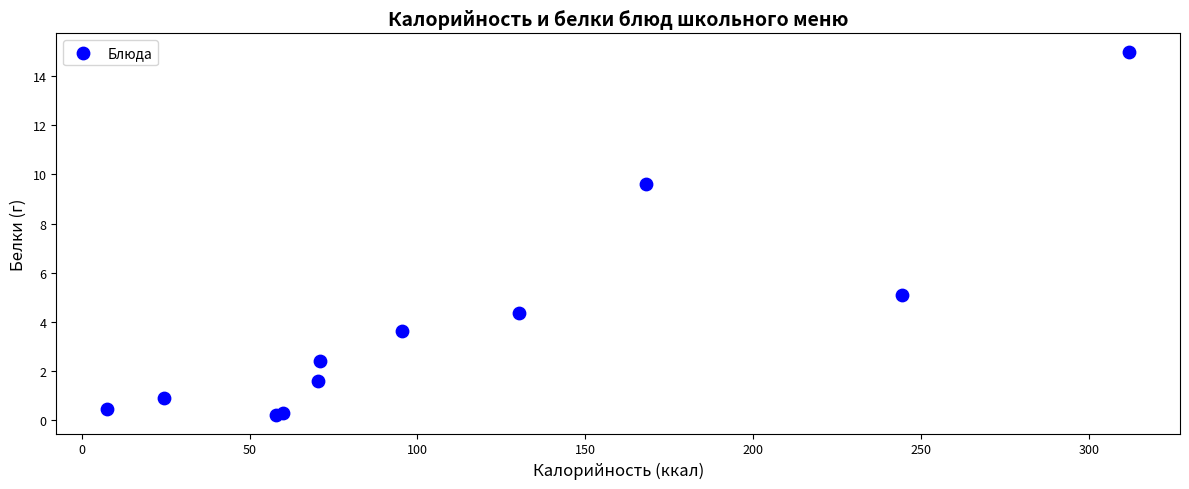

What Y value in the scatter plot is closest to 7?

5.1